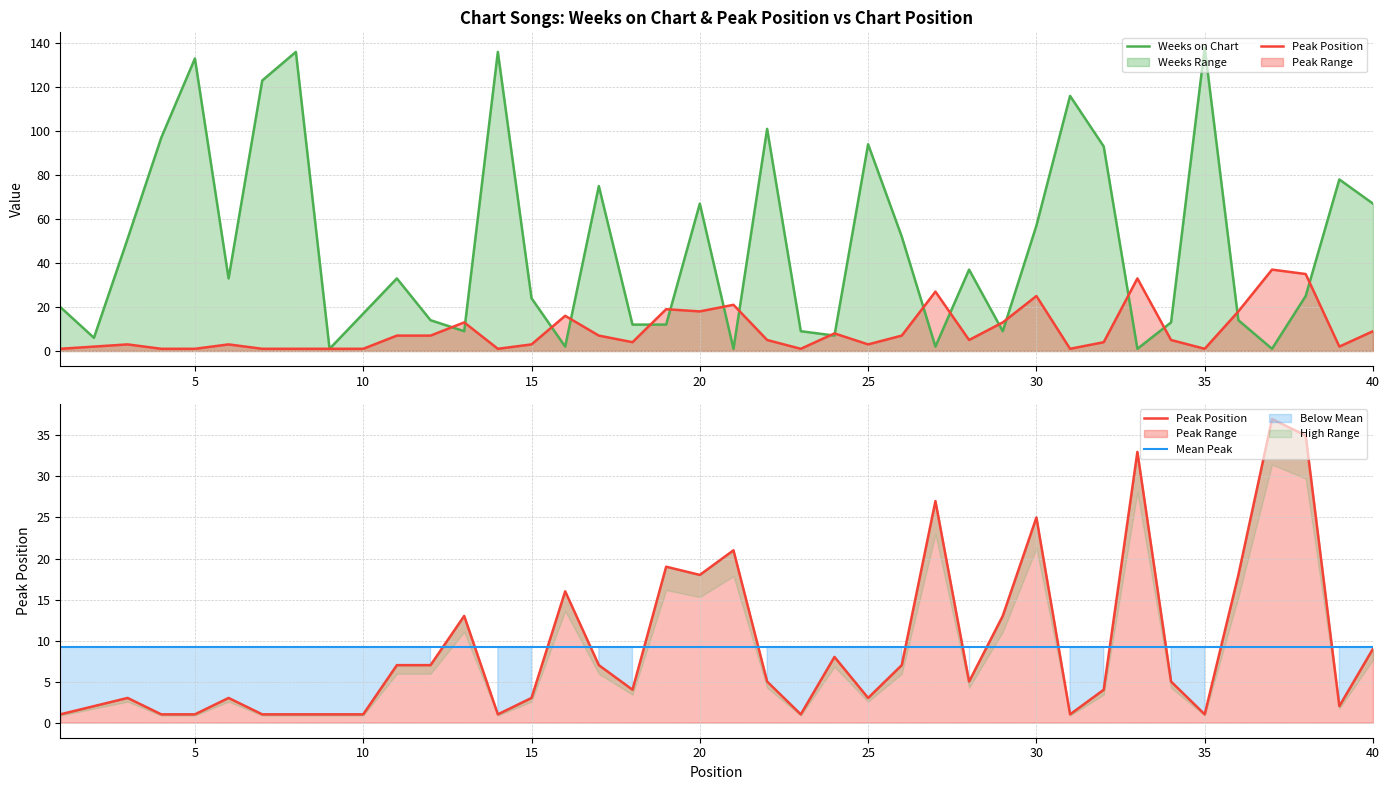

How many lines are shown in the chart?

3